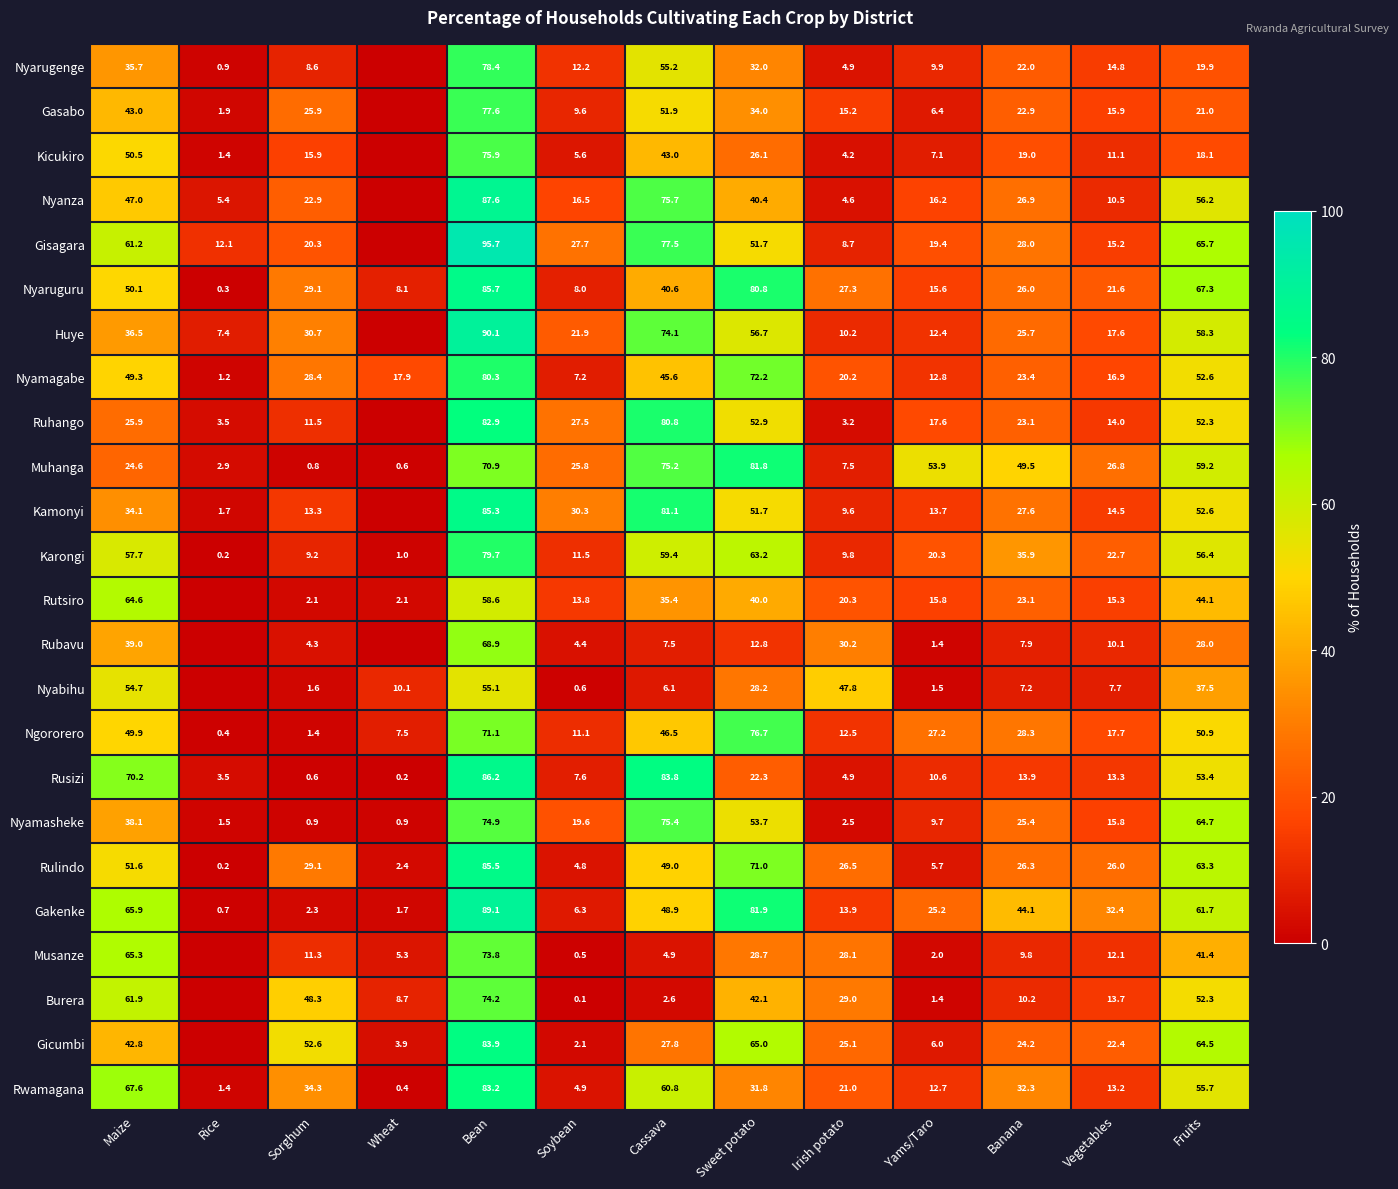

What is the sum of all Rulindo values?

441.4